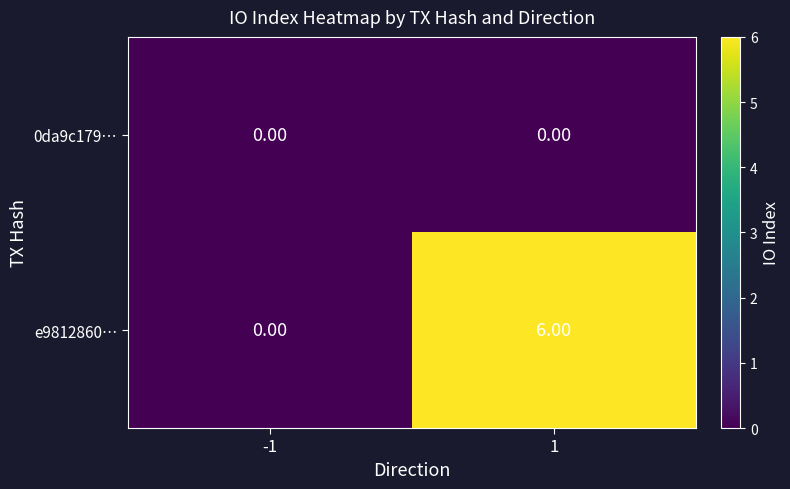

List the series in order of their peak value, highest first.

e9812860…, 0da9c179…